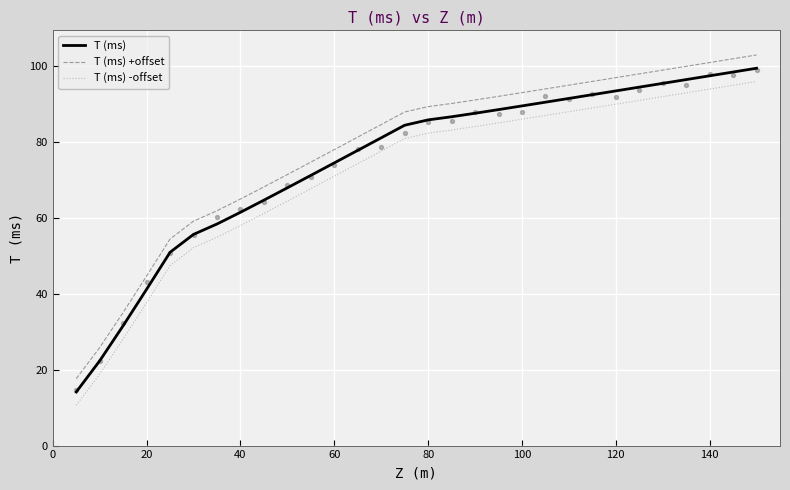

Which series contains the lowest Y value?

T (ms) -offset